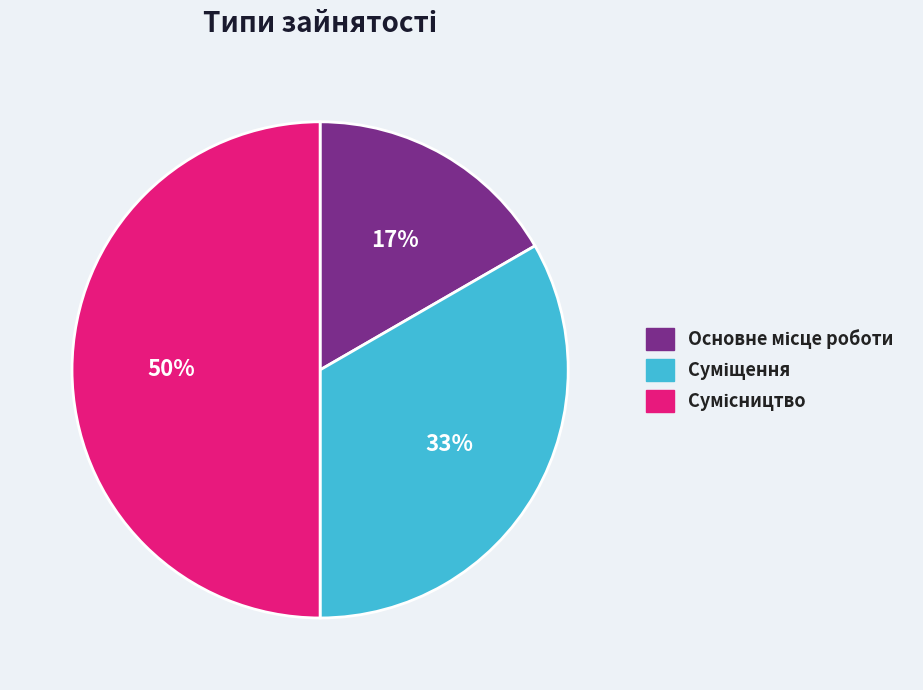

To the nearest percent, what is the difference between the largest and smallest slice percentages?

33%